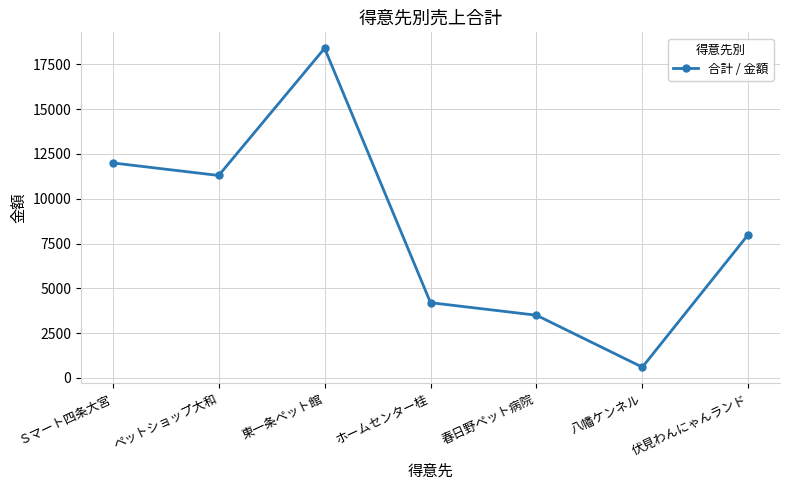

List the labels in order of value, largest first.

東一条ペット館, Ｓマート四条大宮, ペットショップ大和, 伏見わんにゃんランド, ホームセンター桂, 春日野ペット病院, 八幡ケンネル